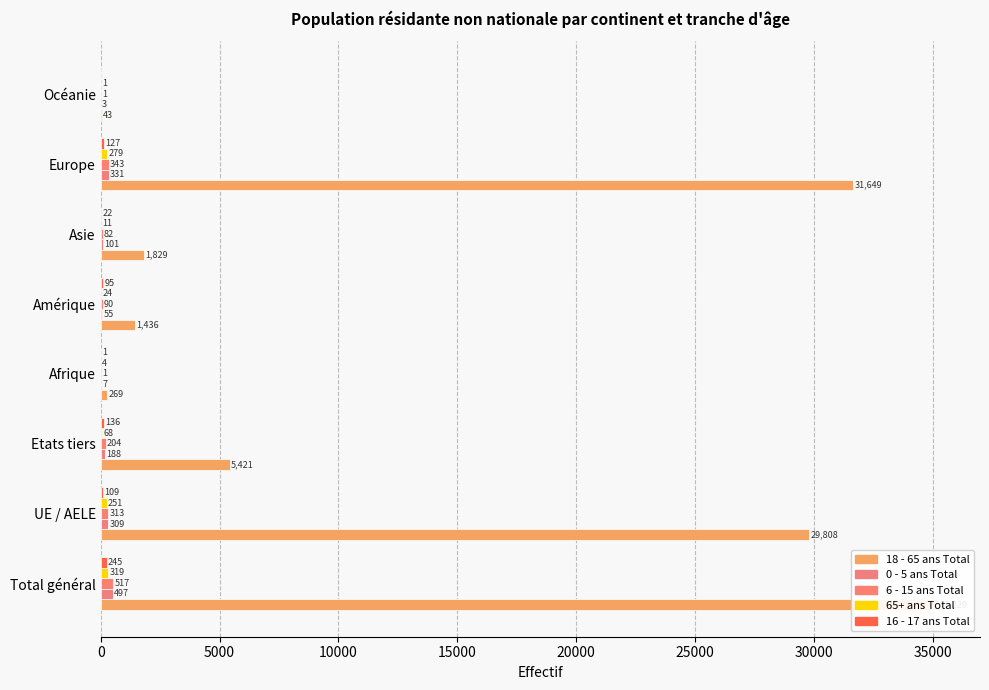

How many bars are there in total?

40